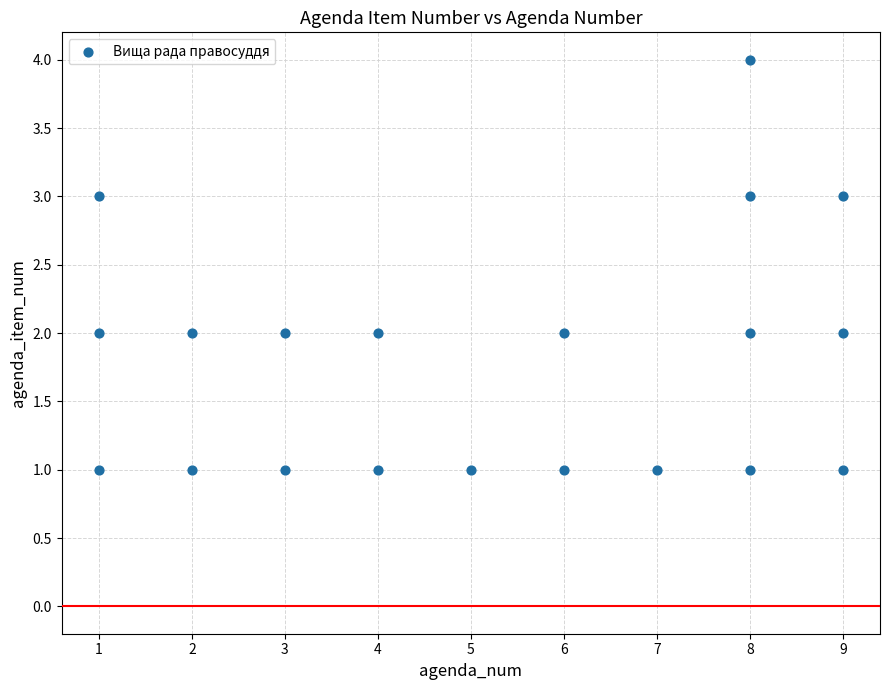

What is the range of Y values (max minus min)?

3